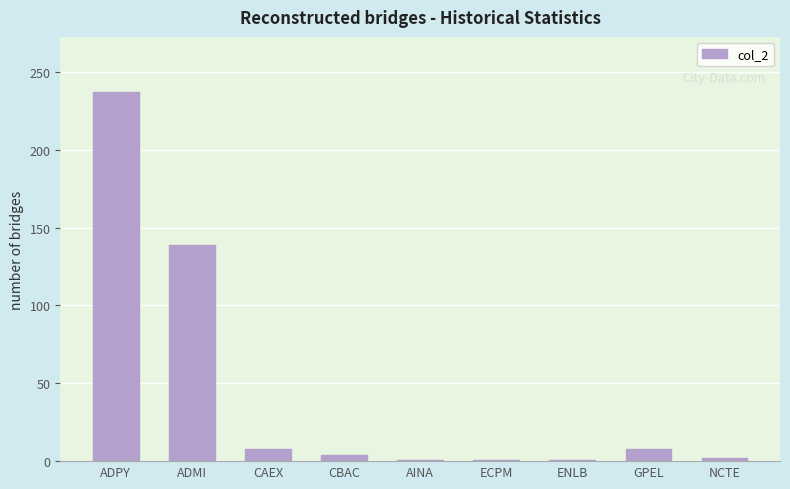

Which category has the highest value across all series?

ADPY